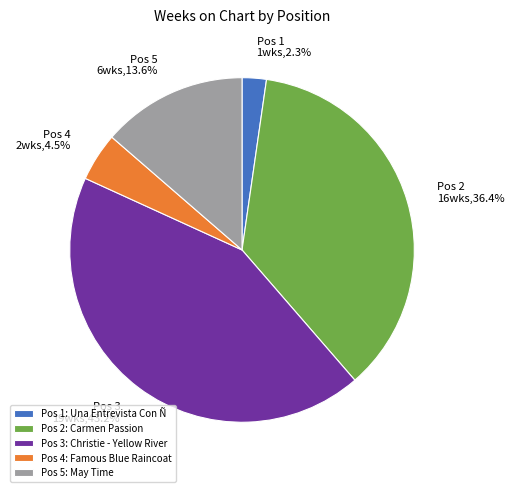

Count the number of slices in the pie.

5